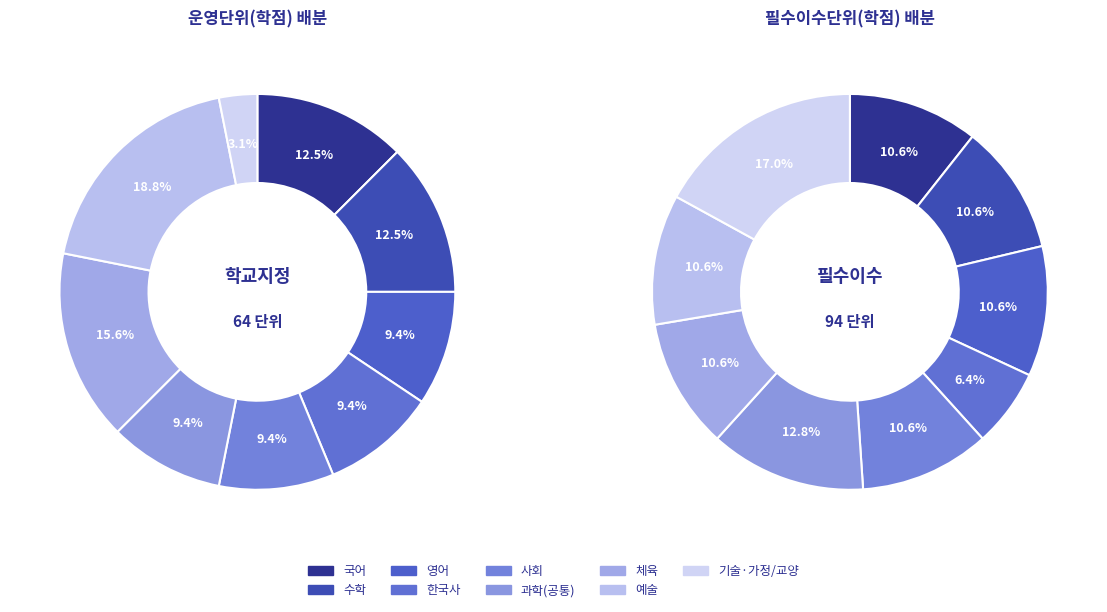

Is there any slice that represents more than half of the pie?

No